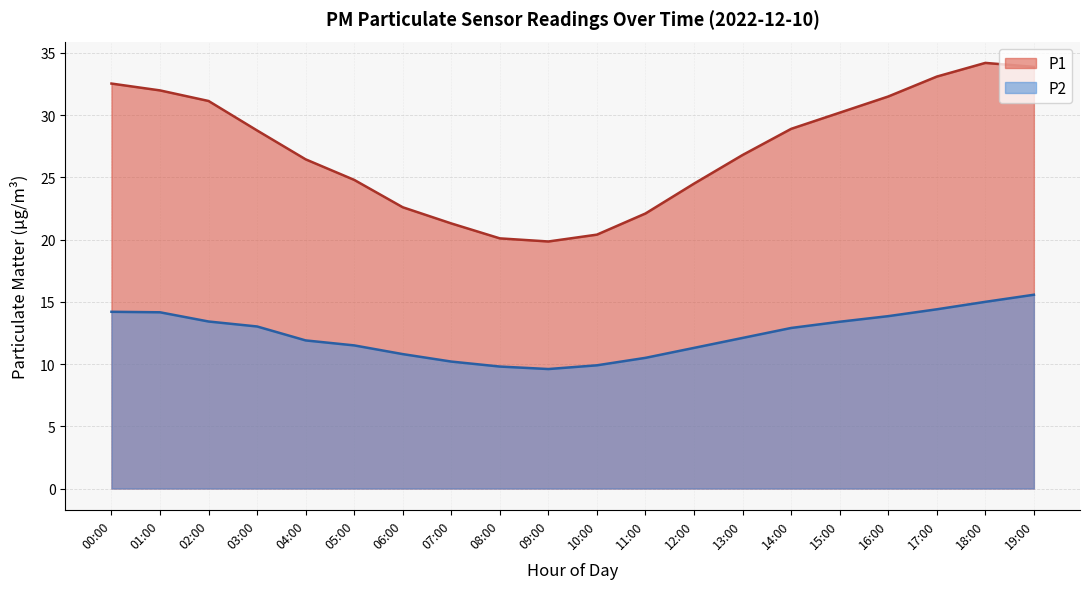

At how many categories does at least one series exceed 31?

7